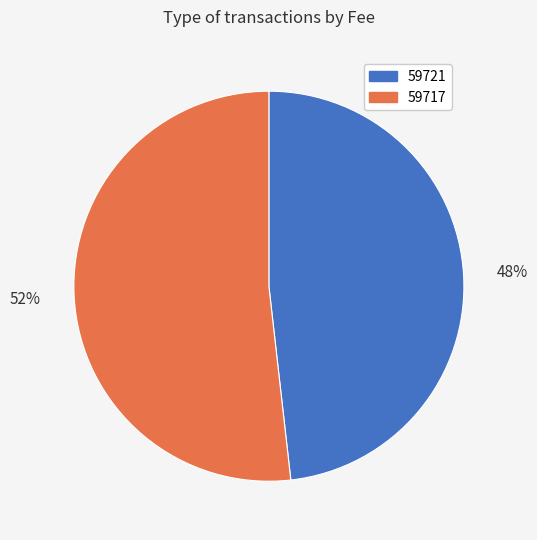

To the nearest percent, what is the average slice percentage?

50%